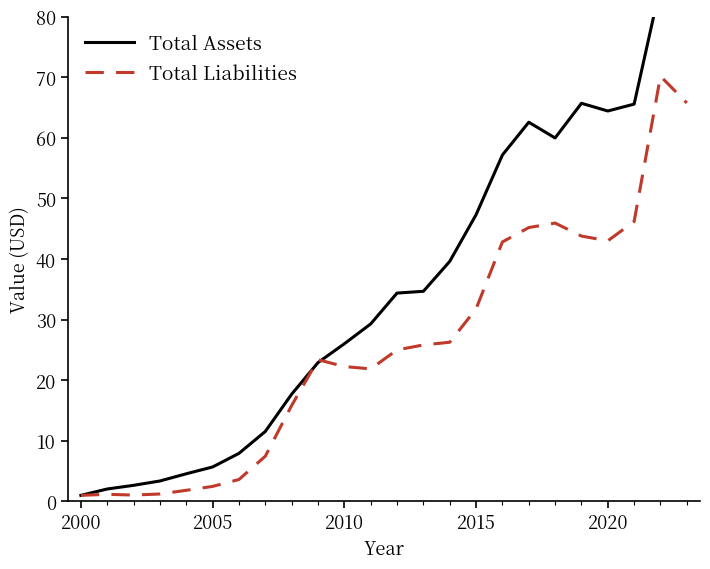

List the series in order of their peak value, highest first.

Total Assets, Total Liabilities